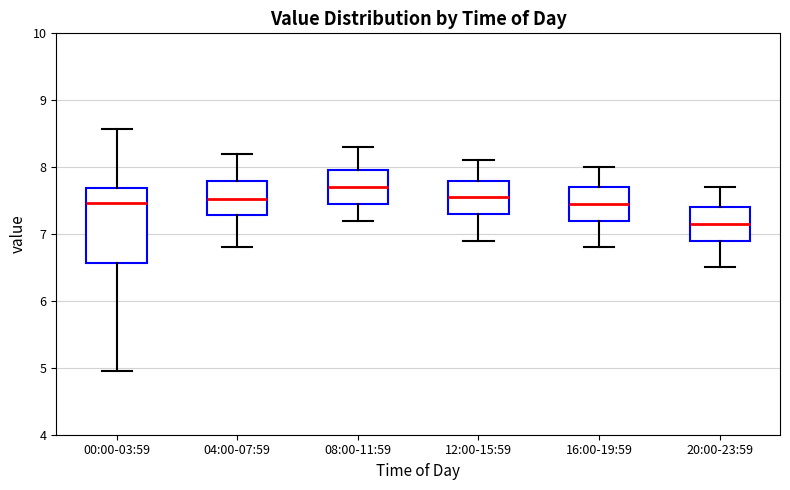

Reading left to right, read every box against the y-axis: the position of its median line, the range the box covers, and the ends of its whiskers. The values are not printed on the chart, so give them approximately, as read against the axis.

00:00-03:59: median 7.5, box 6.6 to 7.7, whiskers 5.0 to 8.6
04:00-07:59: median 7.5, box 7.3 to 7.8, whiskers 6.8 to 8.2
08:00-11:59: median 7.7, box 7.5 to 8.0, whiskers 7.2 to 8.3
12:00-15:59: median 7.6, box 7.3 to 7.8, whiskers 6.9 to 8.1
16:00-19:59: median 7.5, box 7.2 to 7.7, whiskers 6.8 to 8.0
20:00-23:59: median 7.2, box 6.9 to 7.4, whiskers 6.5 to 7.7